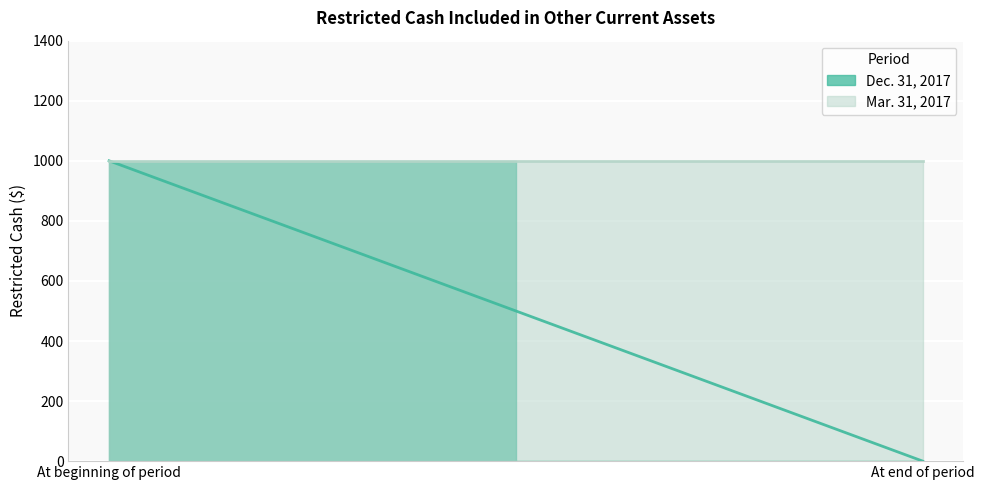

At which category is the sum across all series the highest?

At beginning of period